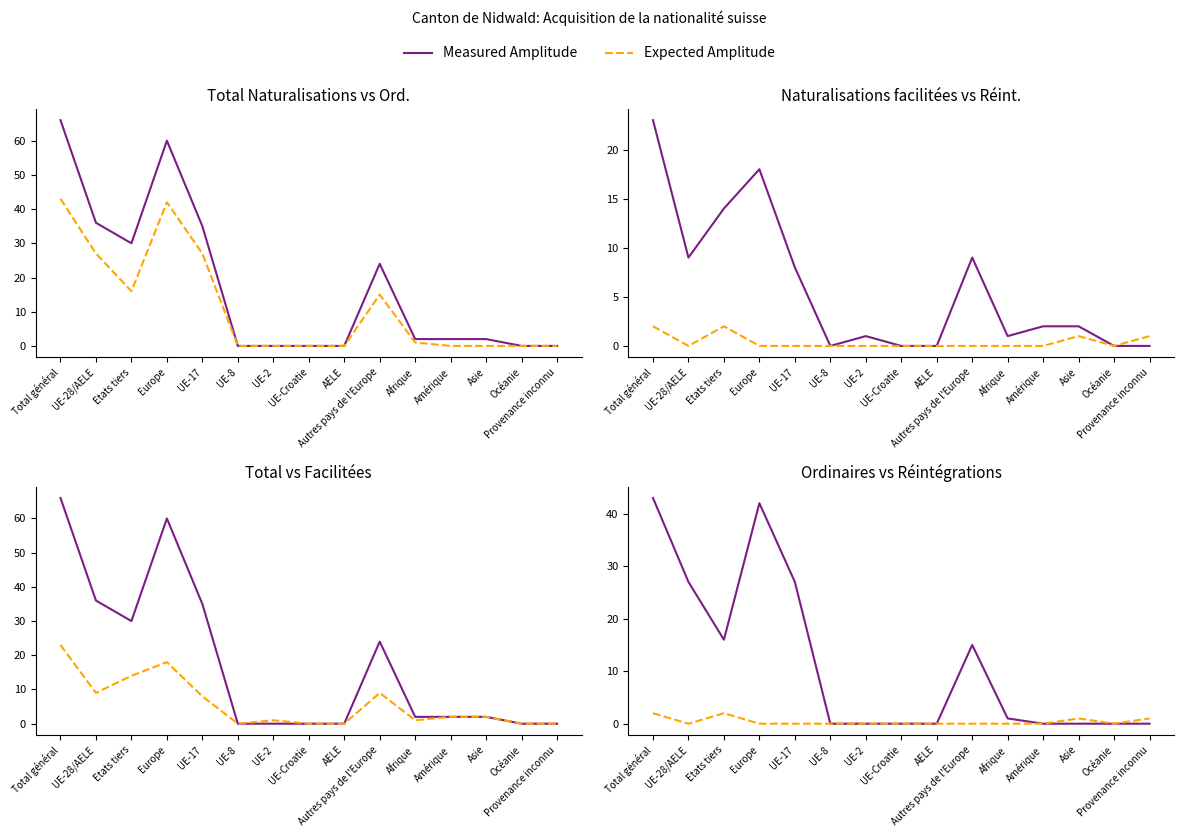

True or false: Measured Amplitude and Expected Amplitude cross at least once.

False